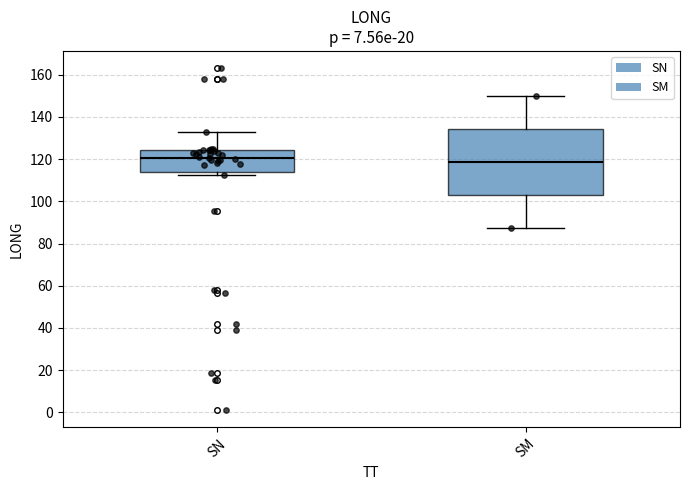

Comparing the boxes themselves (not the whiskers), which one is the tallest?

SM